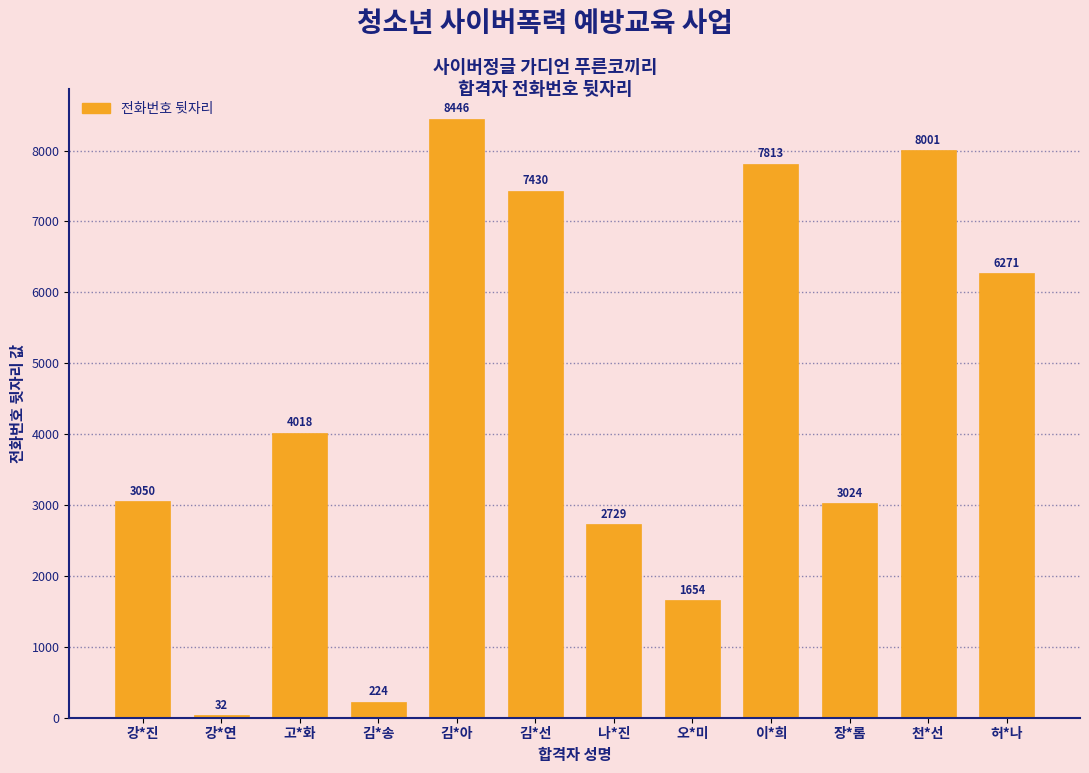

Approximately how many times larger is the value at 오*미 compared to 고*화?

0.4